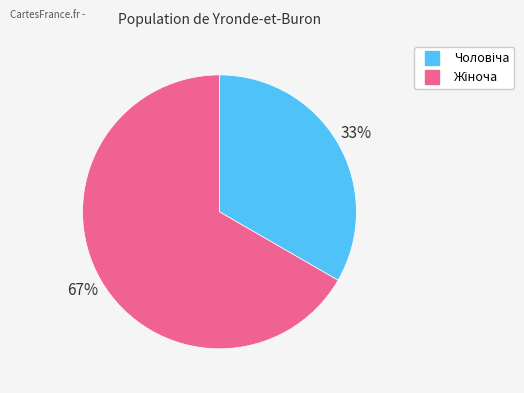

To the nearest percent, what is the average slice percentage?

50%